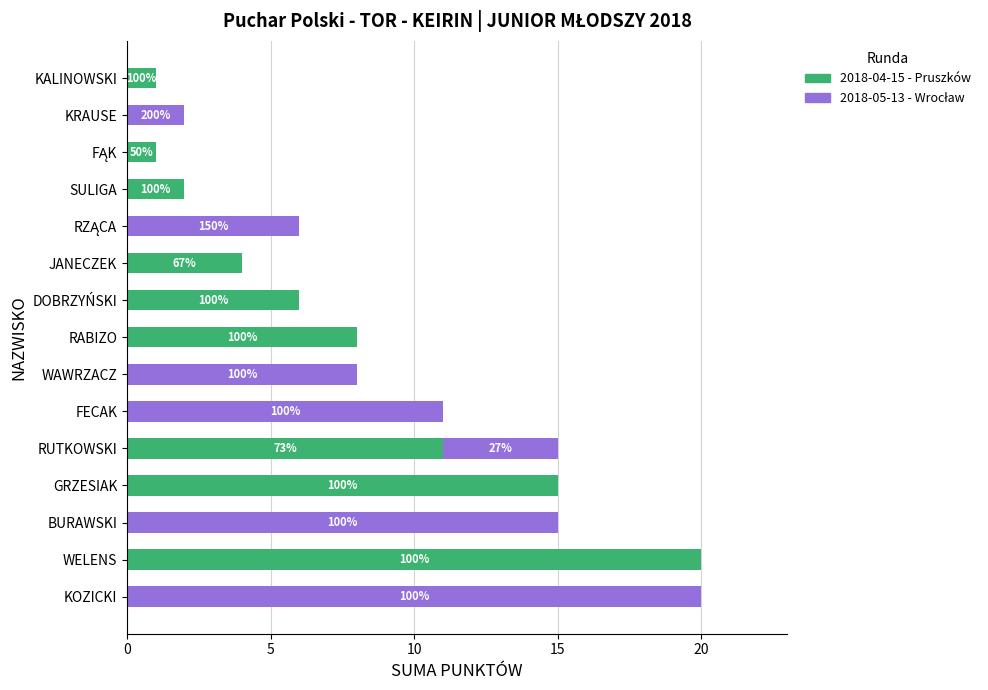

Rank the series by their average value, from lowest to highest.

2018-05-13 - Wrocław, 2018-04-15 - Pruszków